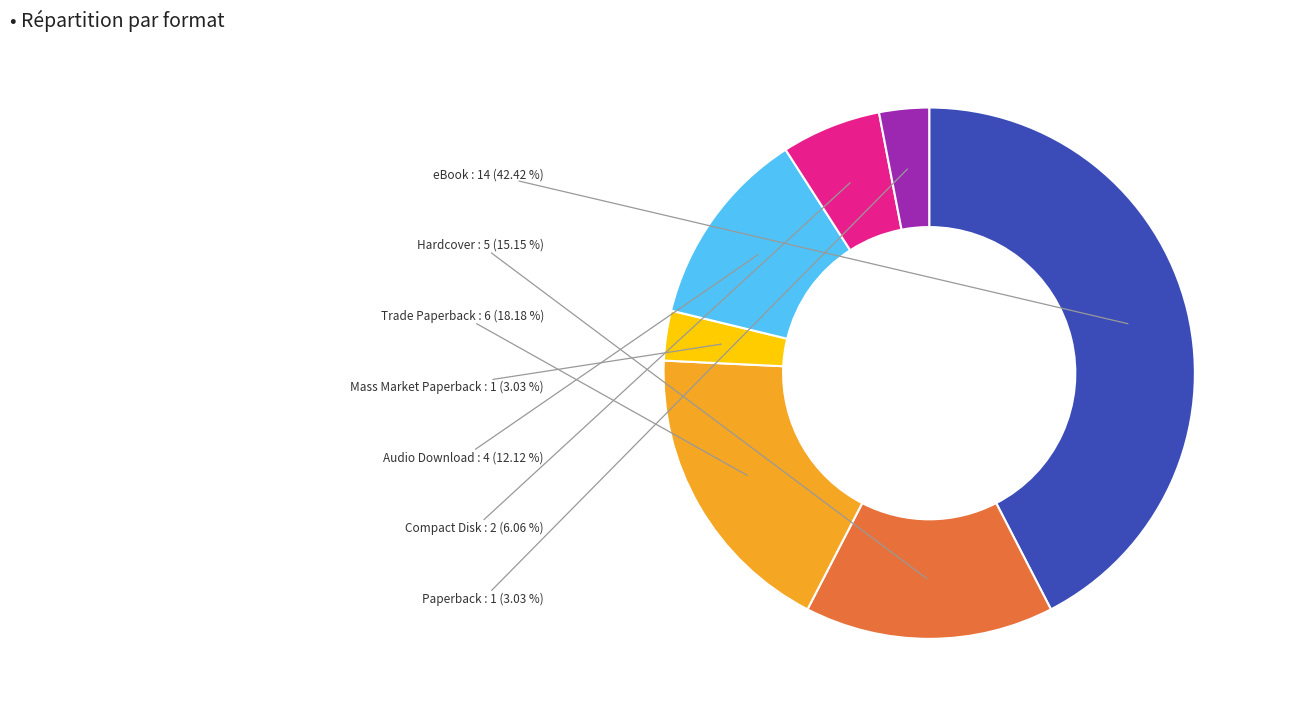

Is there a majority slice in this chart?

No